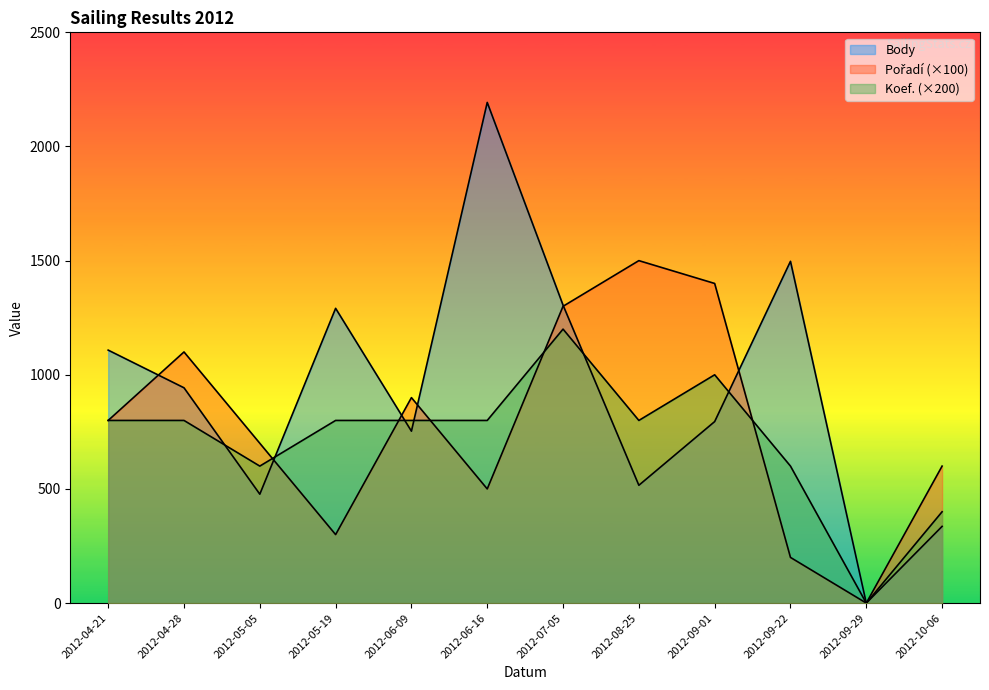

What is the label of the 3rd point from the left?

2012-05-05